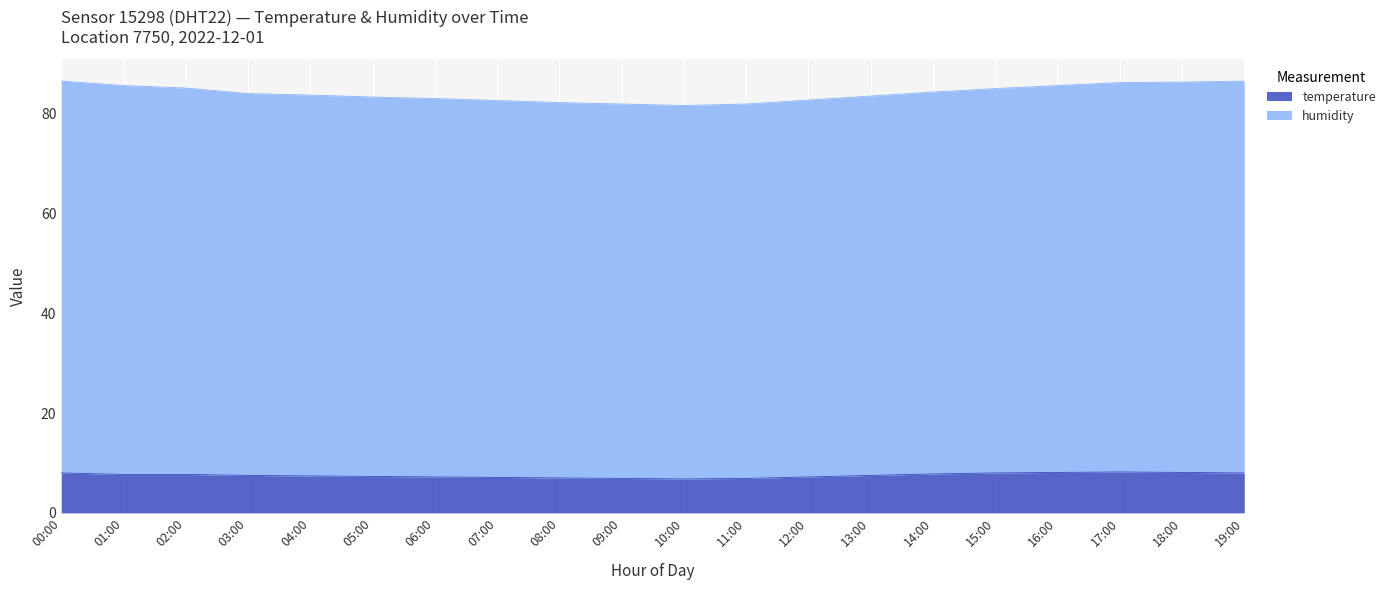

How many interior local valleys does the humidity series have?

1